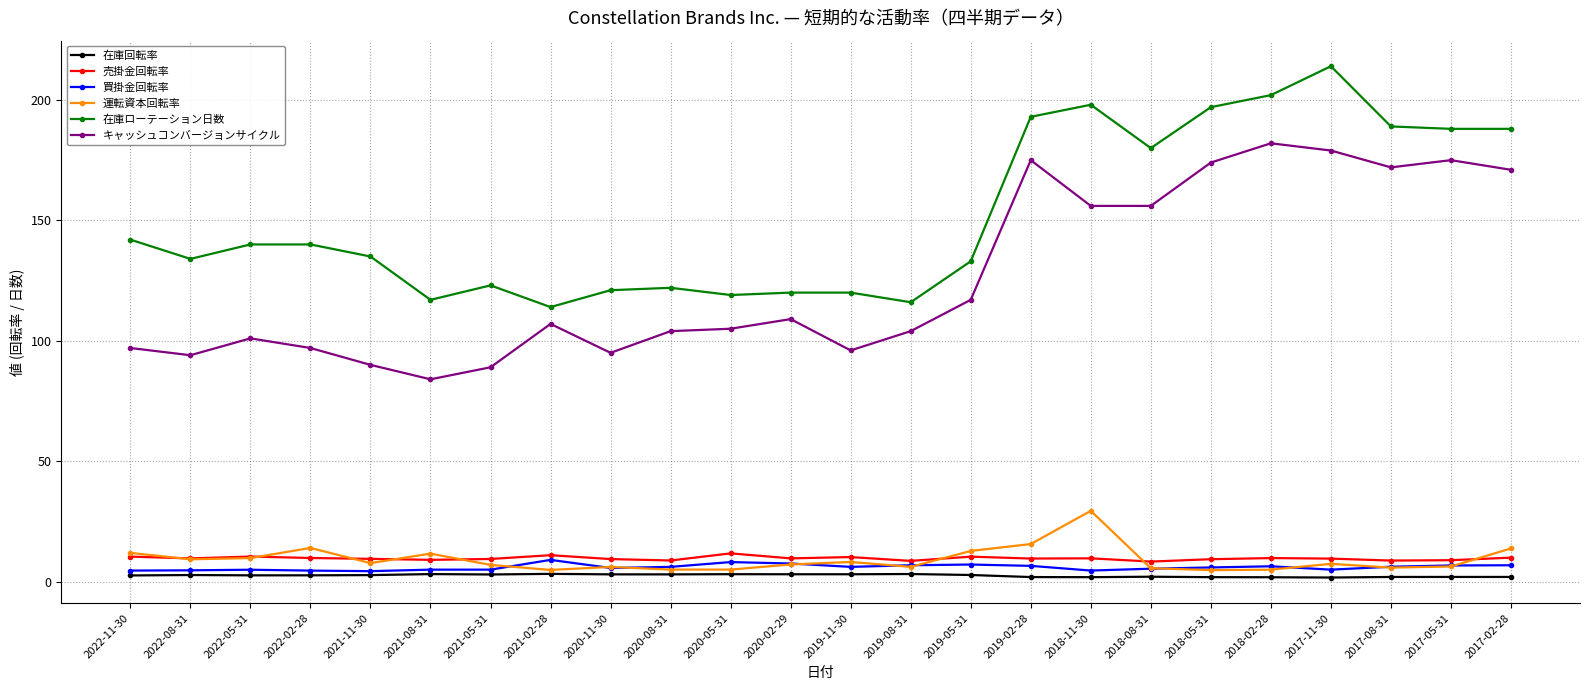

What is the smallest value displayed?

1.7